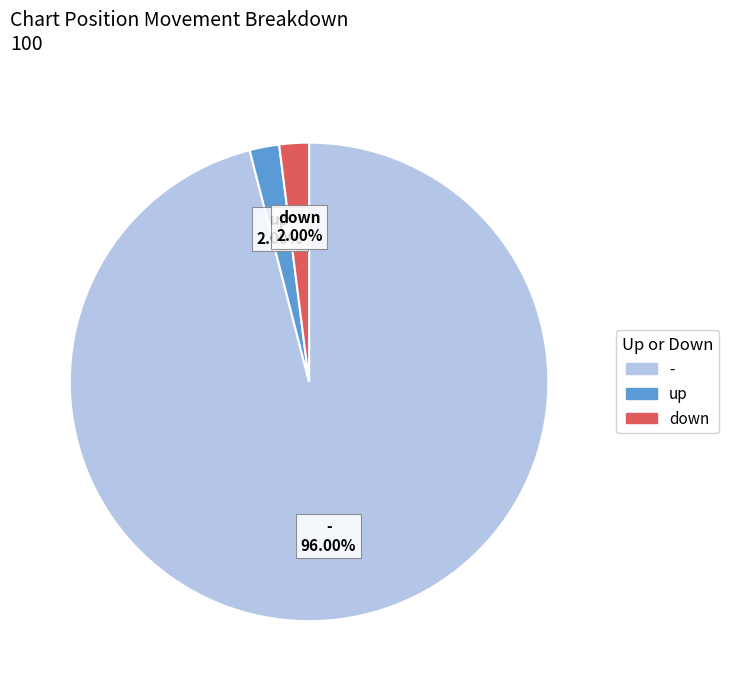

The - slice represents 96% of the pie. True or false?

True